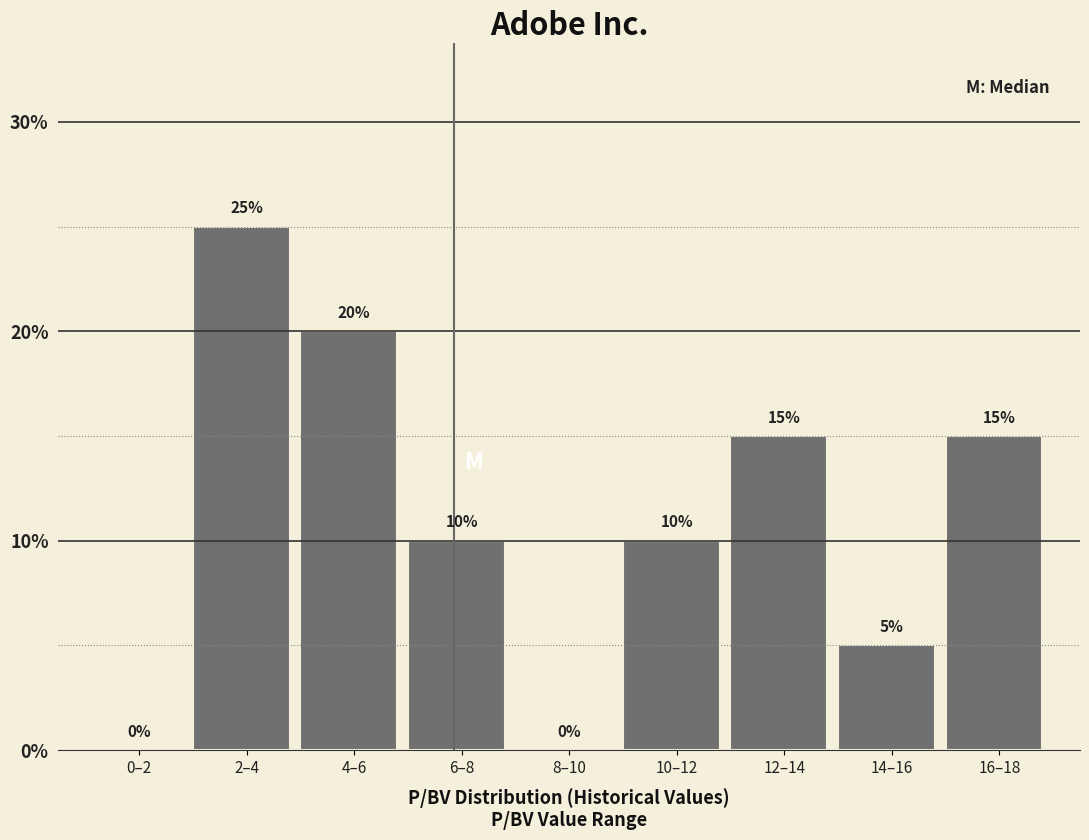

Reading right to left, what are all the values shown in this chart?

16–18=15	14–16=5	12–14=15	10–12=10	8–10=0	6–8=10	4–6=20	2–4=25	0–2=0